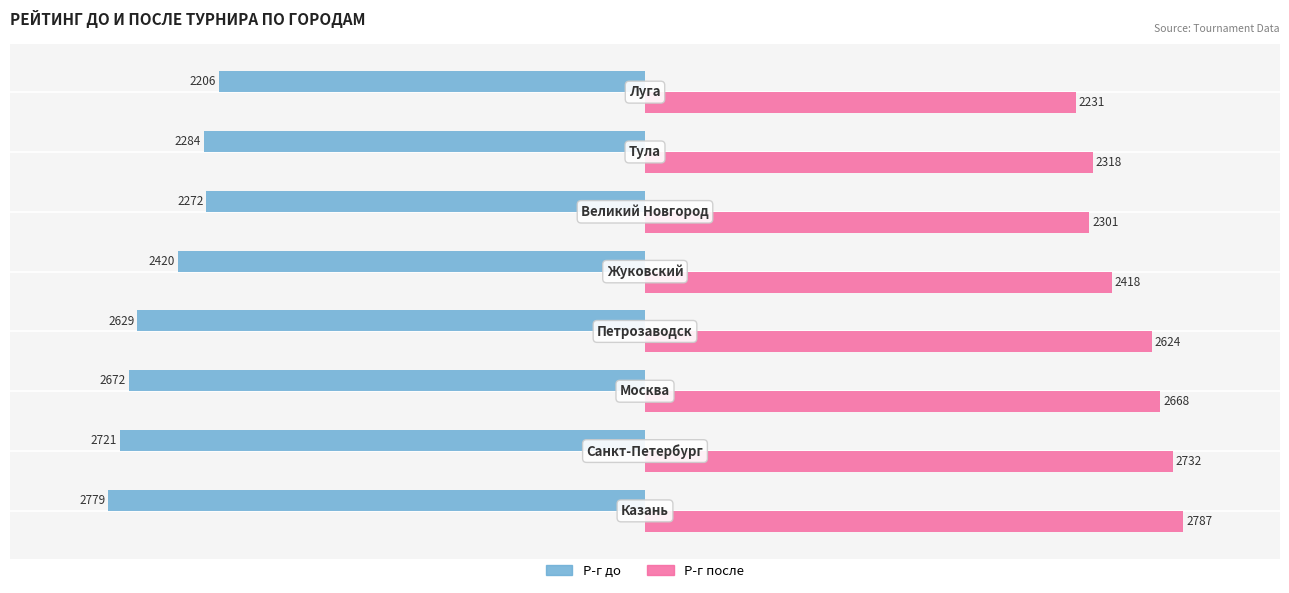

List the series in order of their overall mean, lowest first.

Р-г до, Р-г после